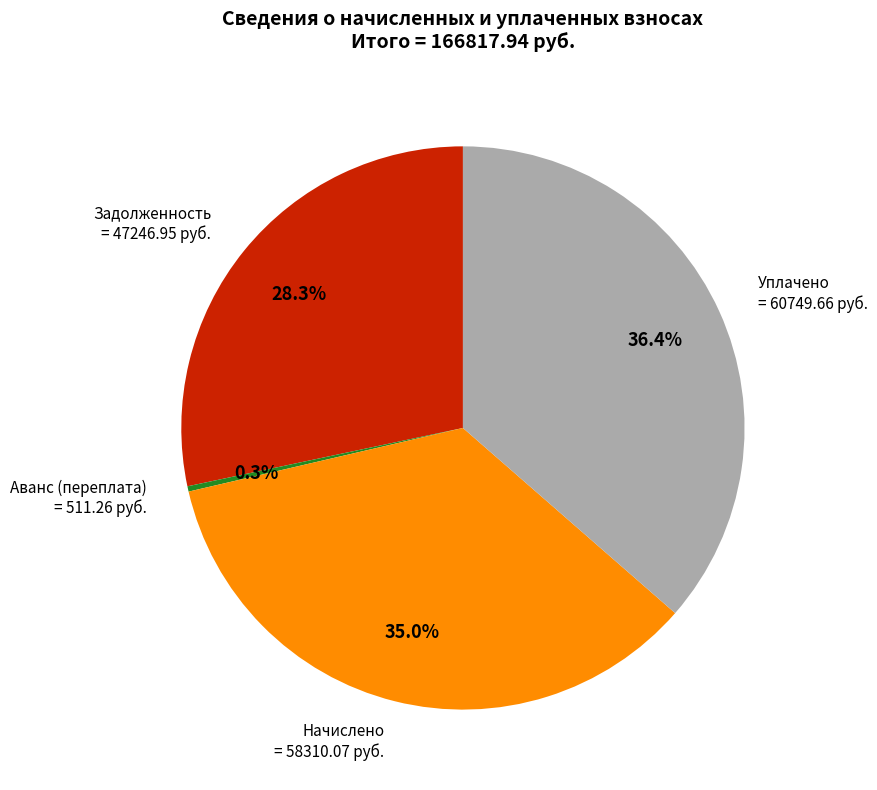

Does any single category account for the majority?

No